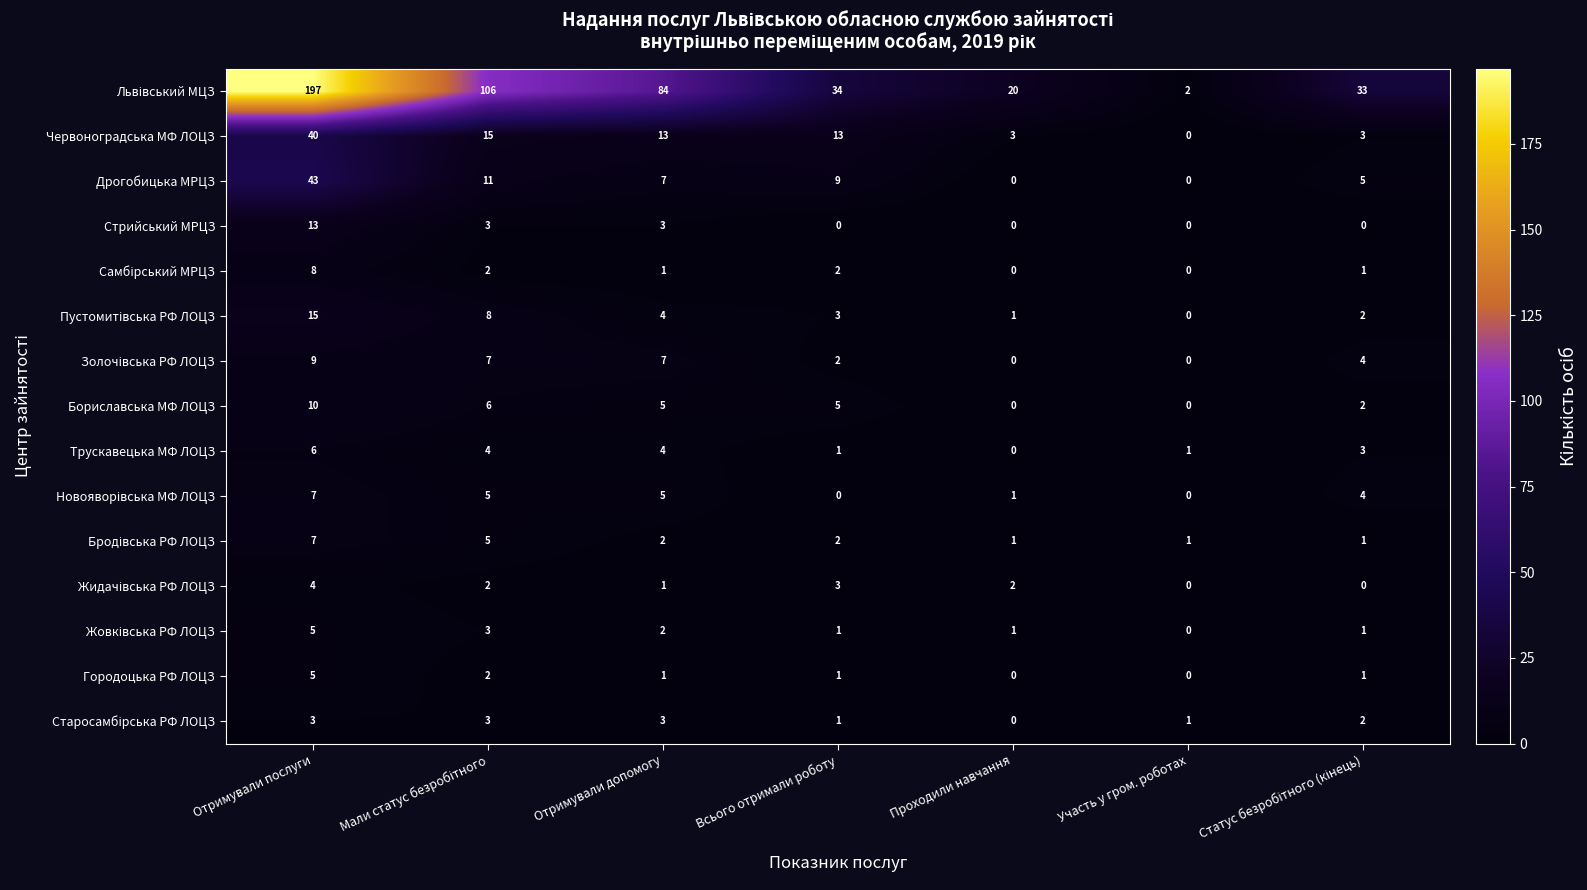

What is the sum of all Червоноградська МФ ЛОЦЗ values?

87